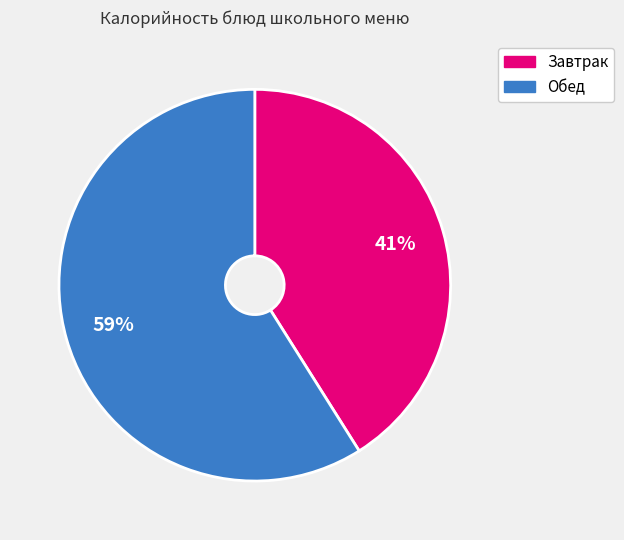

Is there any slice that represents more than half of the pie?

Yes